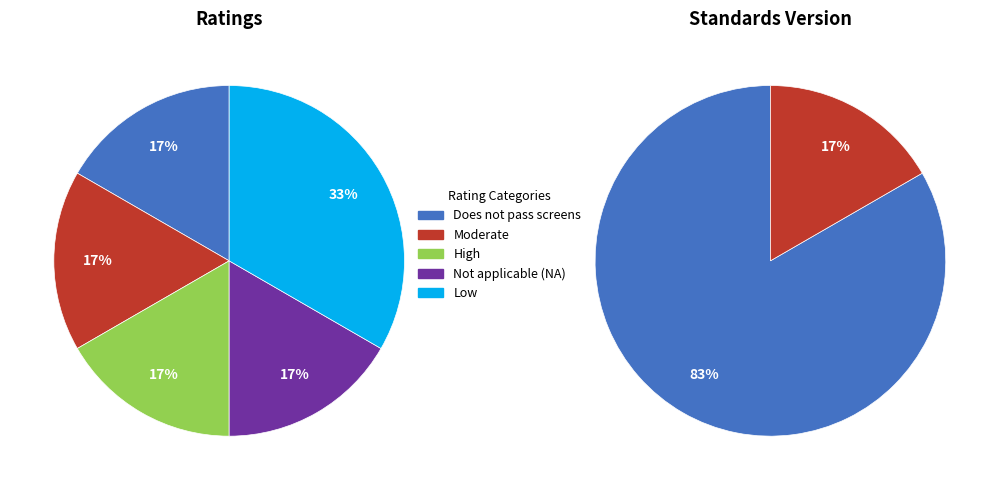

Approximately how many times larger is the value at High compared to Moderate?

1.0